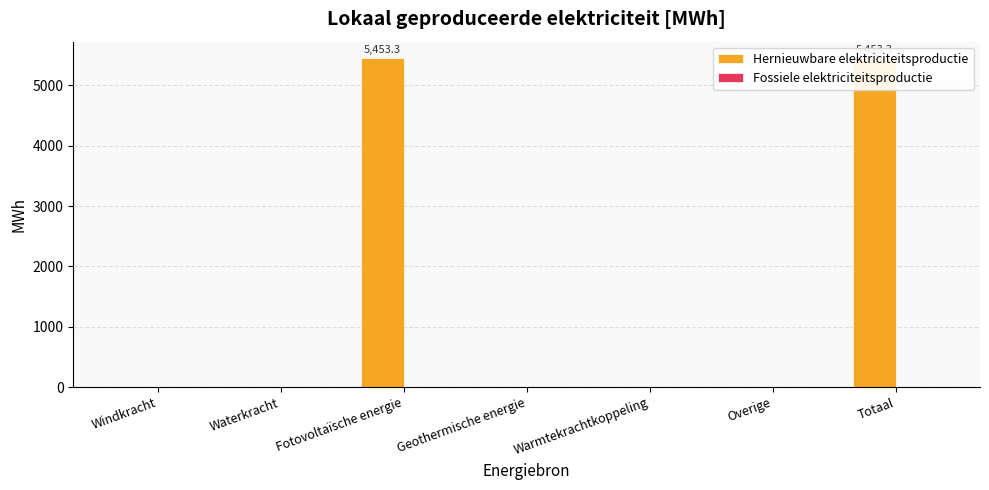

At Windkracht, list the series in order from largest to smallest.

Hernieuwbare elektriciteitsproductie, Fossiele elektriciteitsproductie